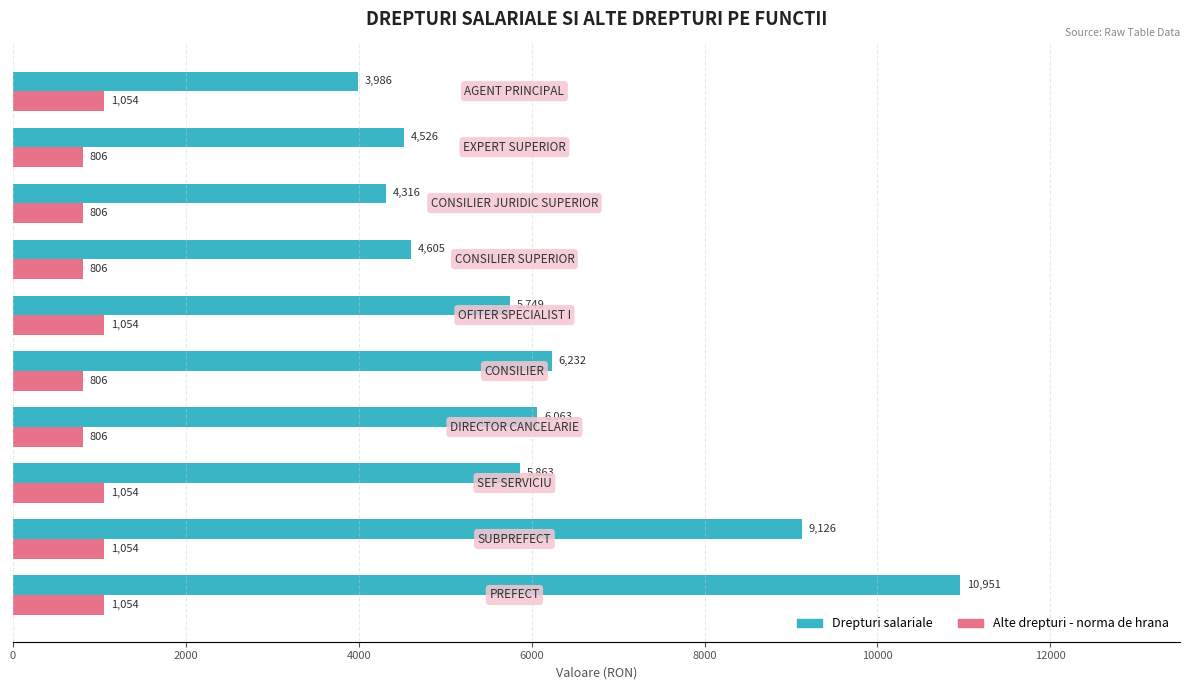

What is the greatest value displayed?

10951